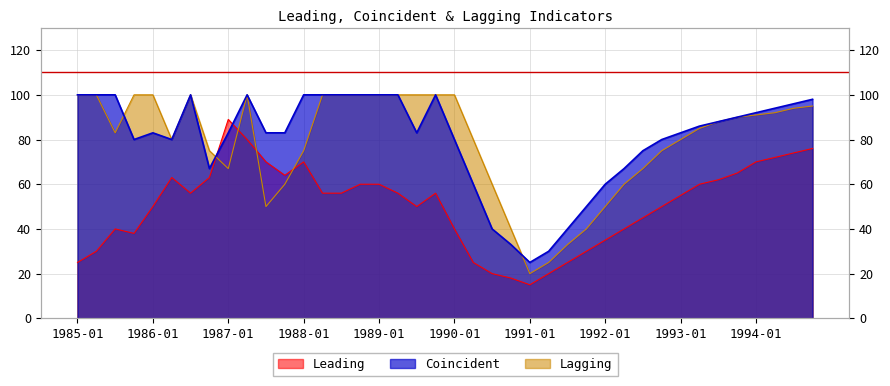

How many times do Leading and Lagging cross each other?

4